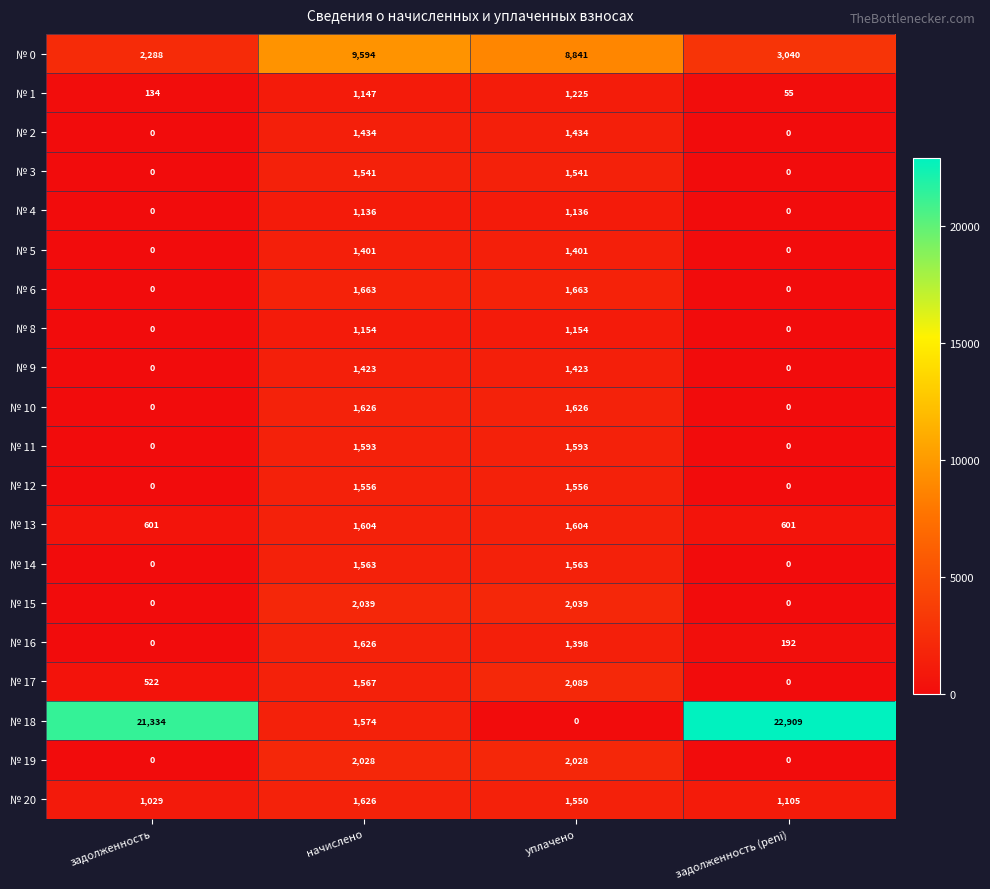

What is the total value across all series at задолженность (peni)?

27902